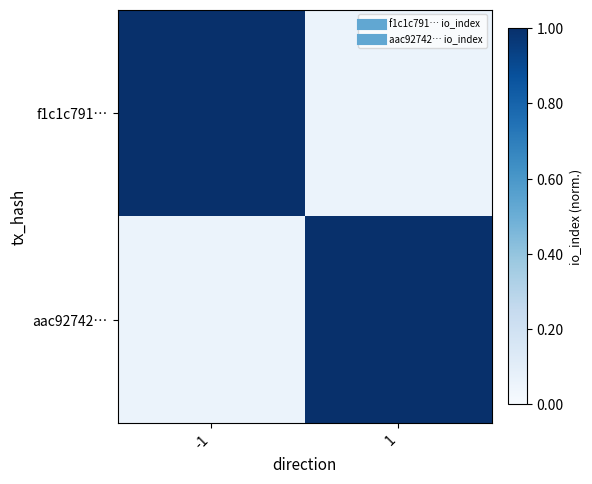

At which category is the sum across all series the highest?

-1